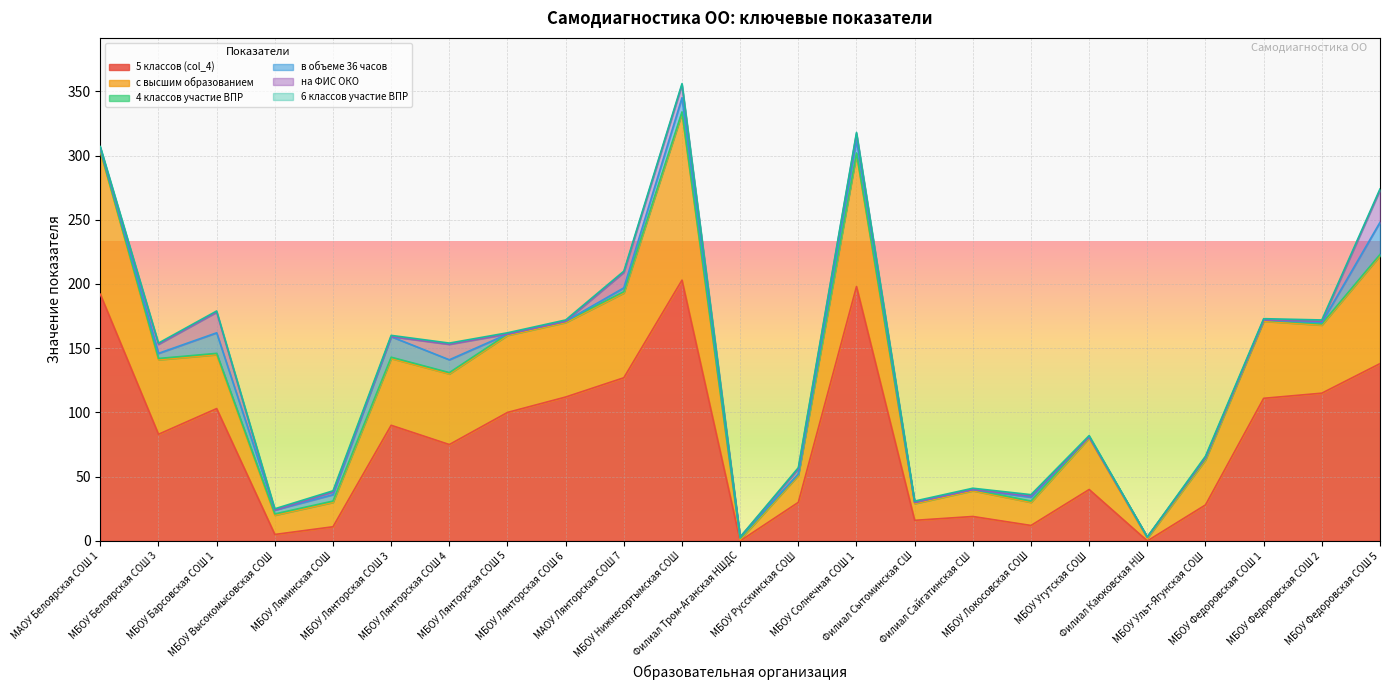

Which label corresponds to the largest value in the chart?

МБОУ Нижнесортымская СОШ